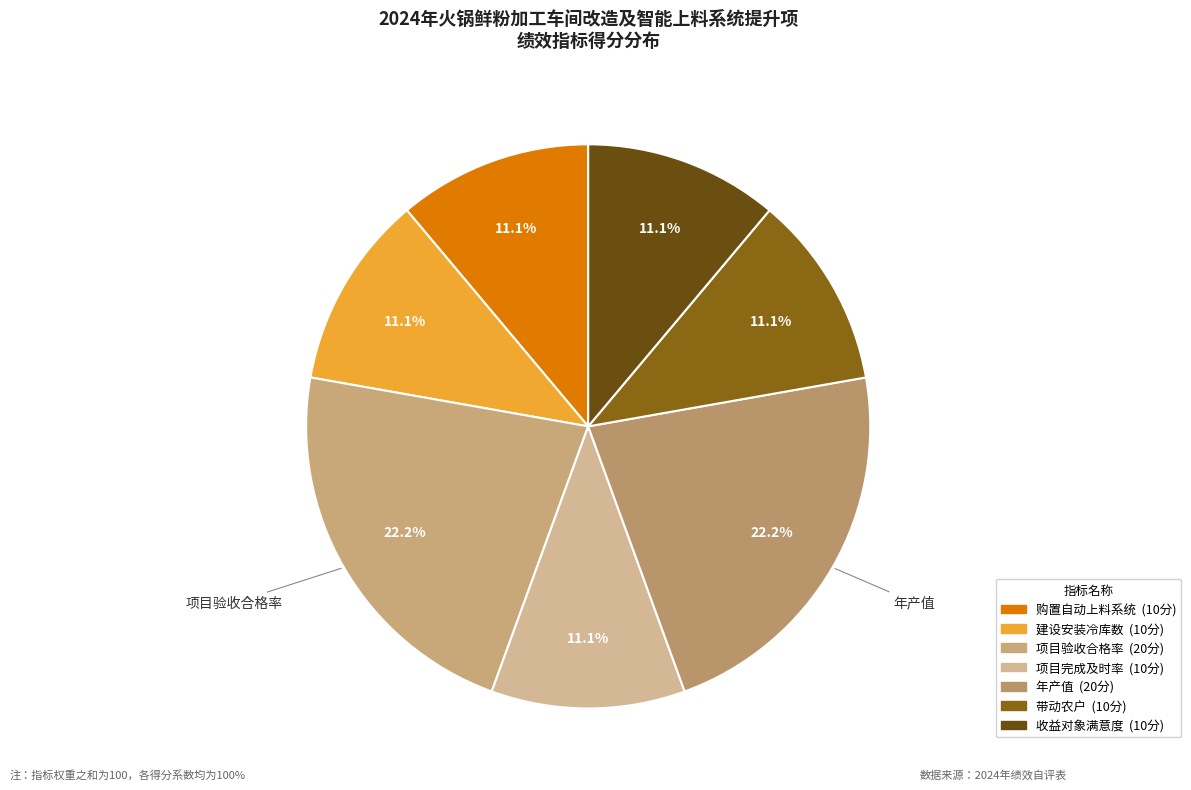

Which has a higher value, 项目完成及时率 or 项目验收合格率?

项目验收合格率